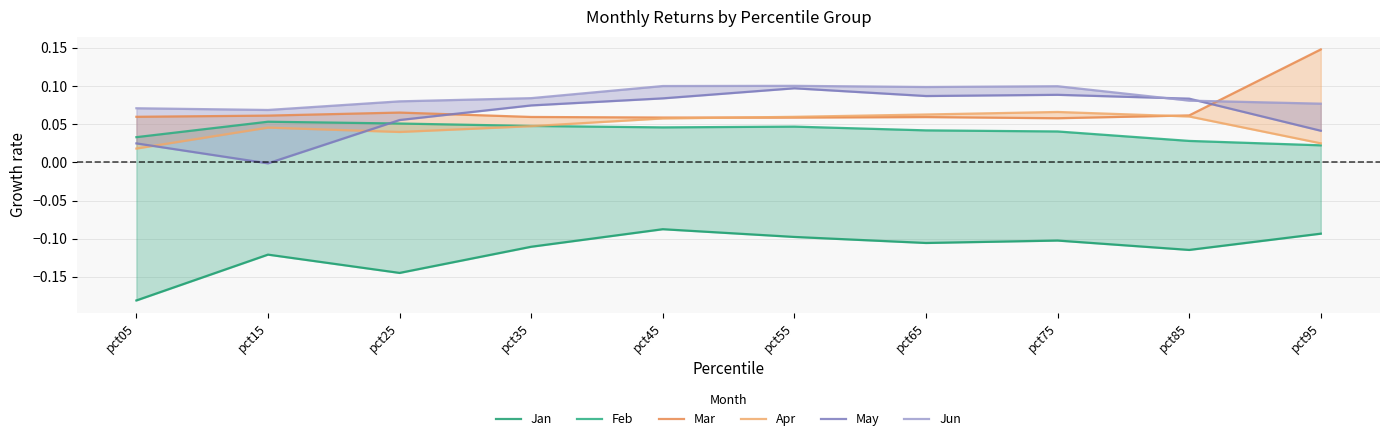

Is the value of Jun at pct65 greater than the value of May at pct75?

Yes